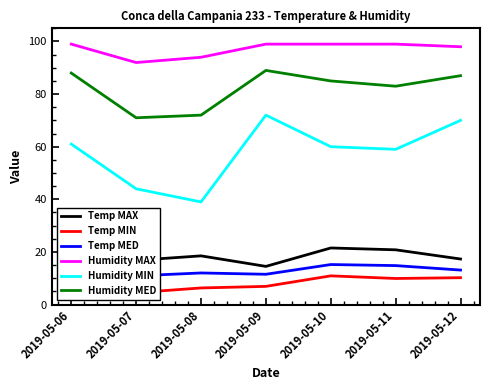

True or false: Temp MAX and Humidity MED cross at least once.

False